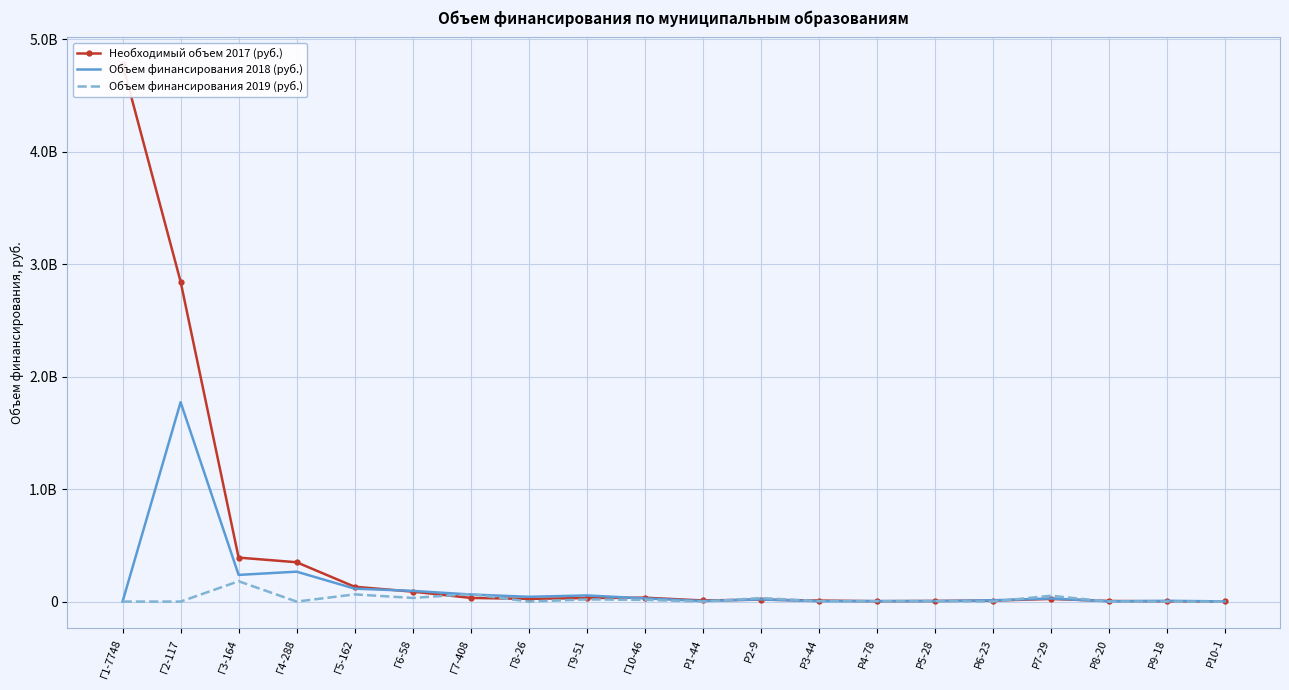

What is the difference between the second highest and second lowest values in the Необходимый объем 2017 (руб.) series?

2841807719.1